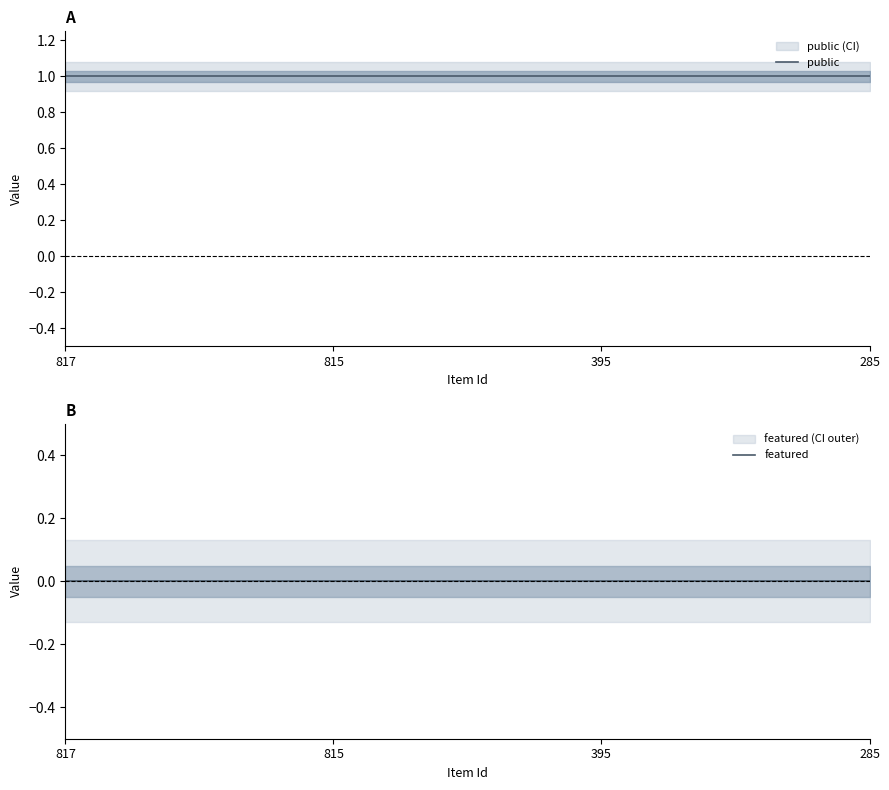

True or false: featured and public intersect in this chart.

False